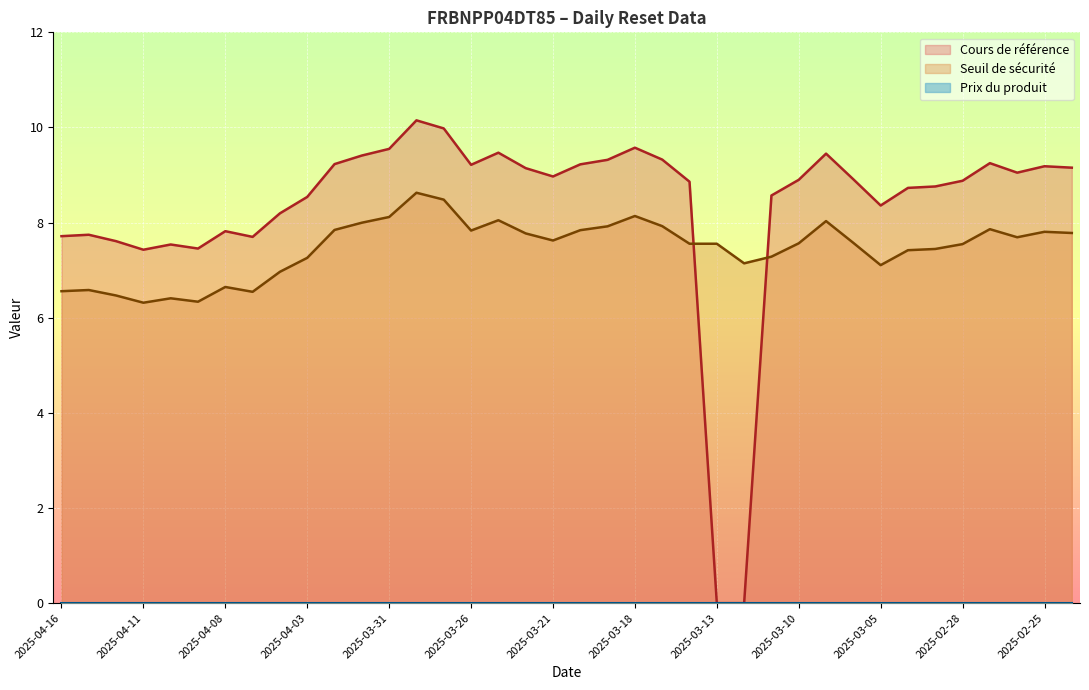

What is the label of the 12th point from the left?

2025-04-01